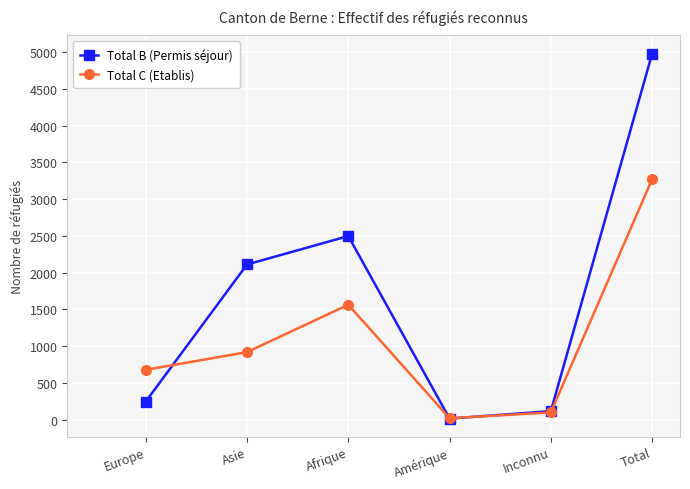

Reading left to right, what are all the values shown in this chart?

Total B (Permis séjour): Europe=244	Asie=2111	Afrique=2498	Amérique=13	Inconnu=115	Total=4981
Total C (Etablis): Europe=677	Asie=918	Afrique=1563	Amérique=18	Inconnu=97	Total=3273